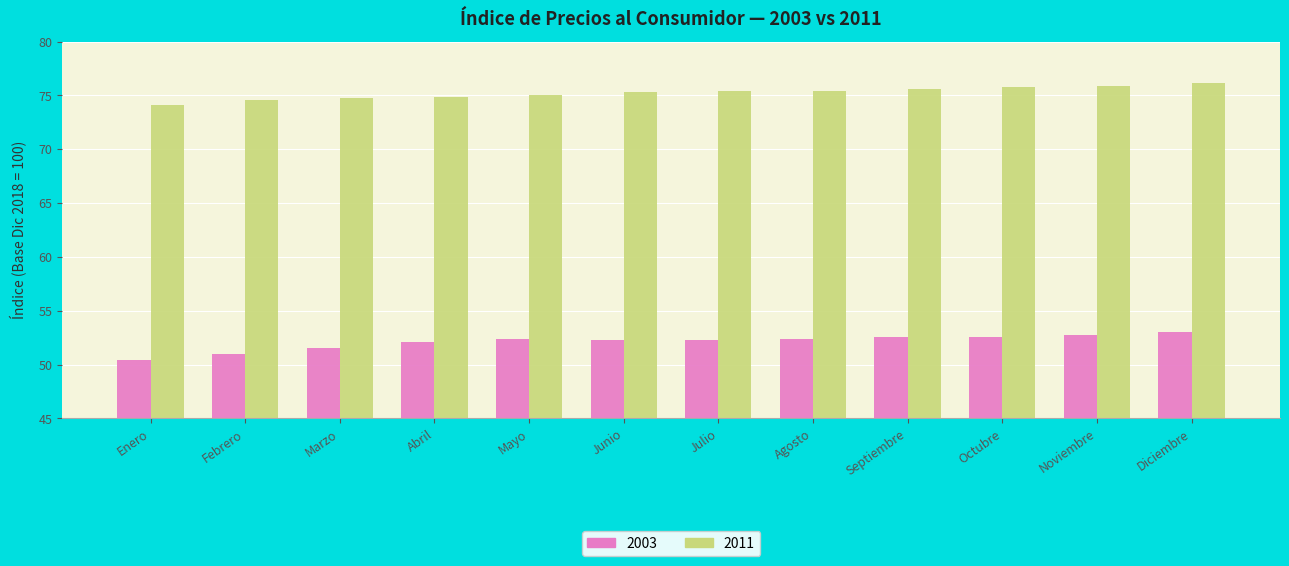

Are the bars grouped side by side (vs. stacked)?

Yes